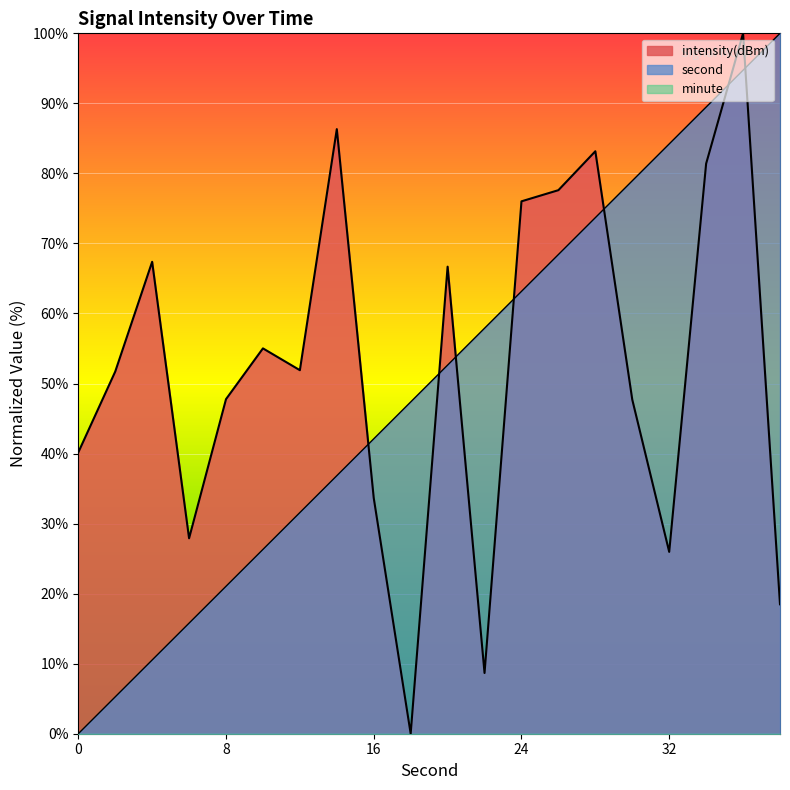

In intensity, how many points are higher than both neighbors (excluding endpoints)?

6